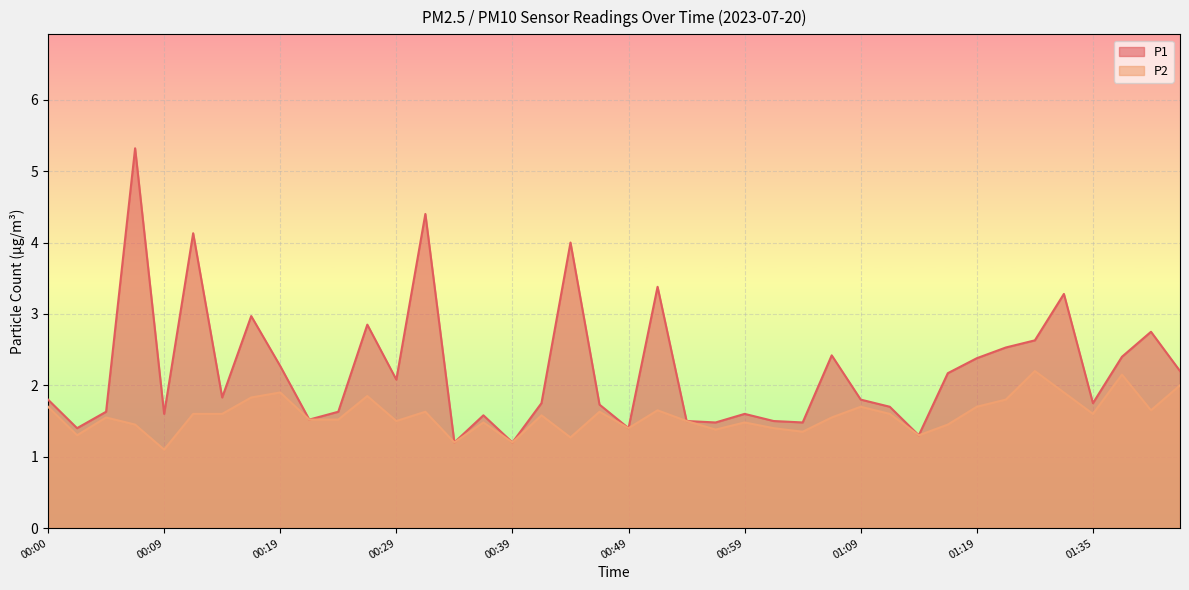

What are all the series names shown in the legend?

P1, P2